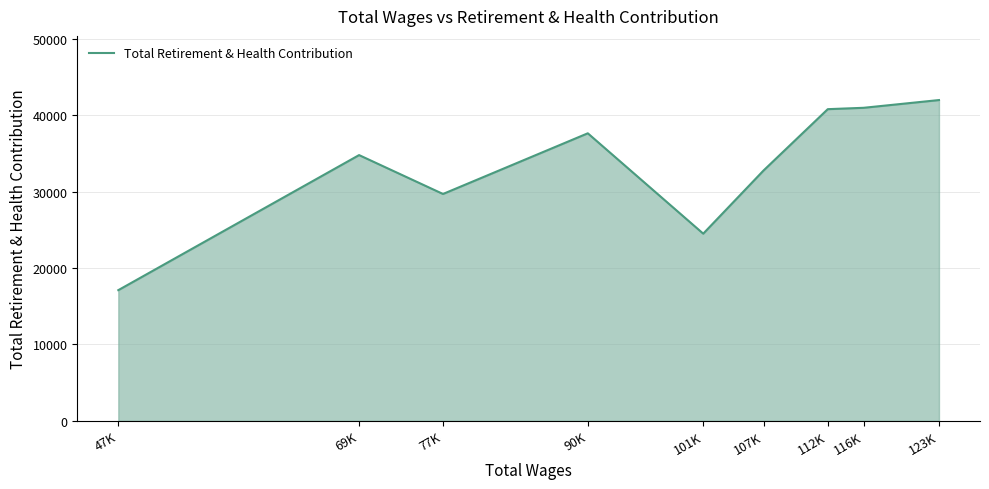

Where is the data nearest to the value 29550?

77K